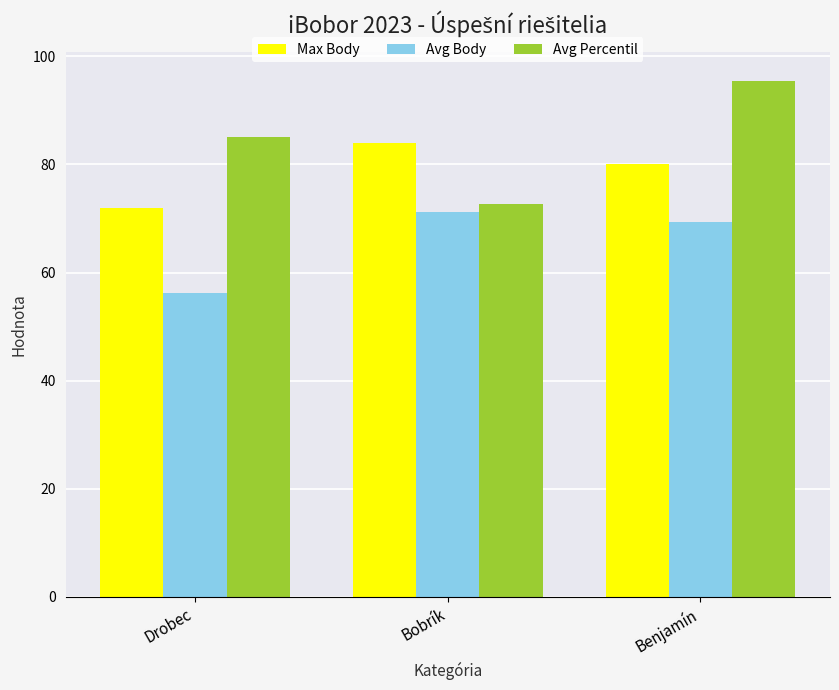

What position from the left is Drobec?

1